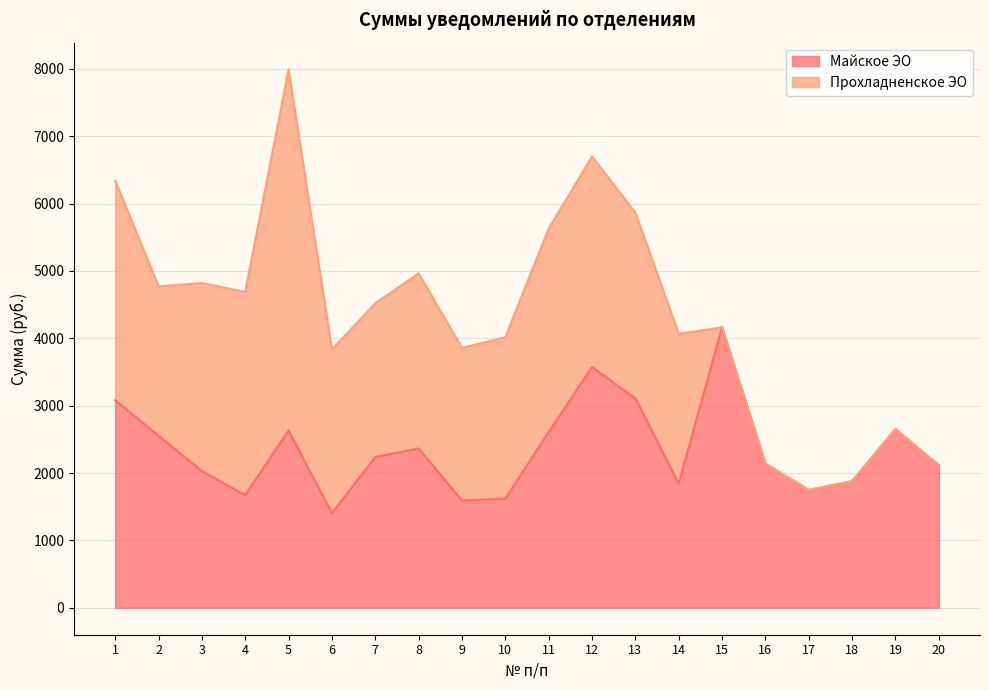

What is the smallest value displayed?

1404.6